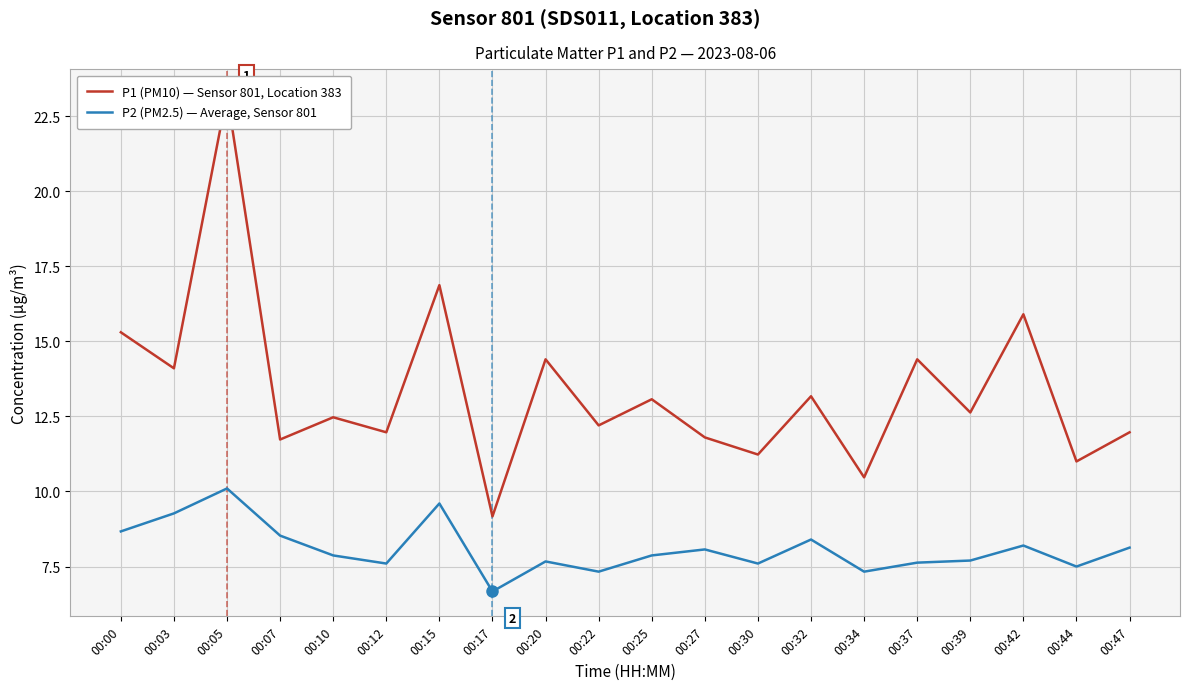

What is the minimum value for P2 (PM2.5) — Average, Sensor 801?

6.7